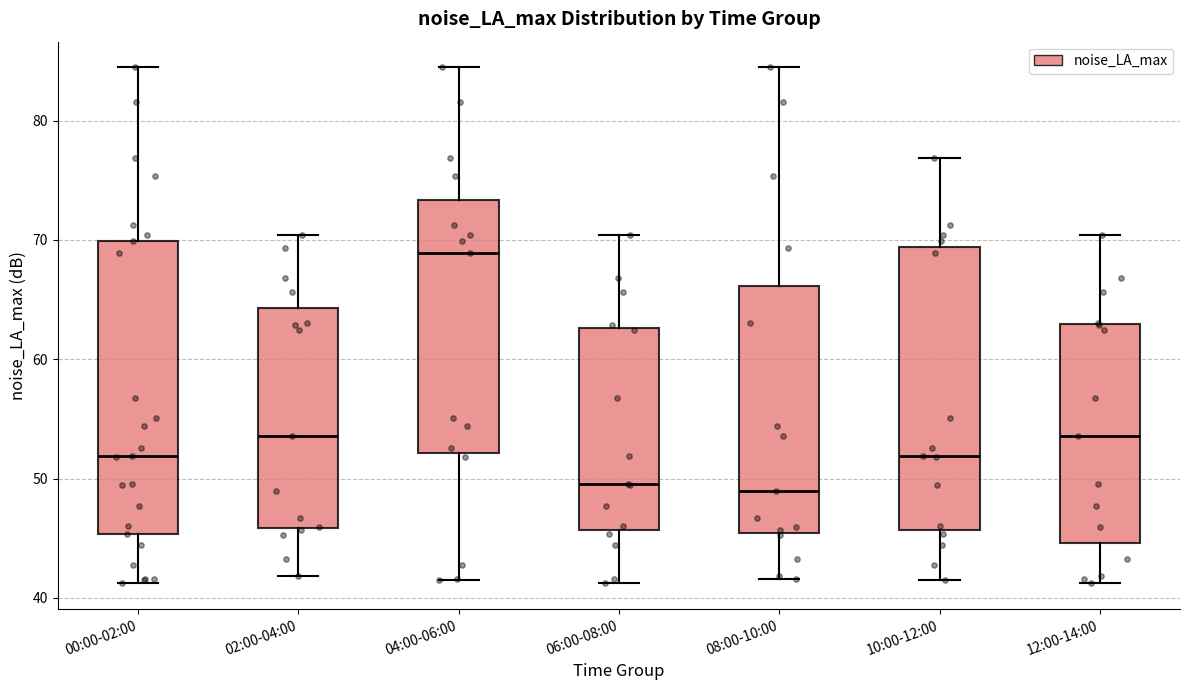

Where does the lower whisker of the box for 04:00-06:00 end on the y-axis? The values are not printed on the chart, so give them approximately, as read against the axis.

42